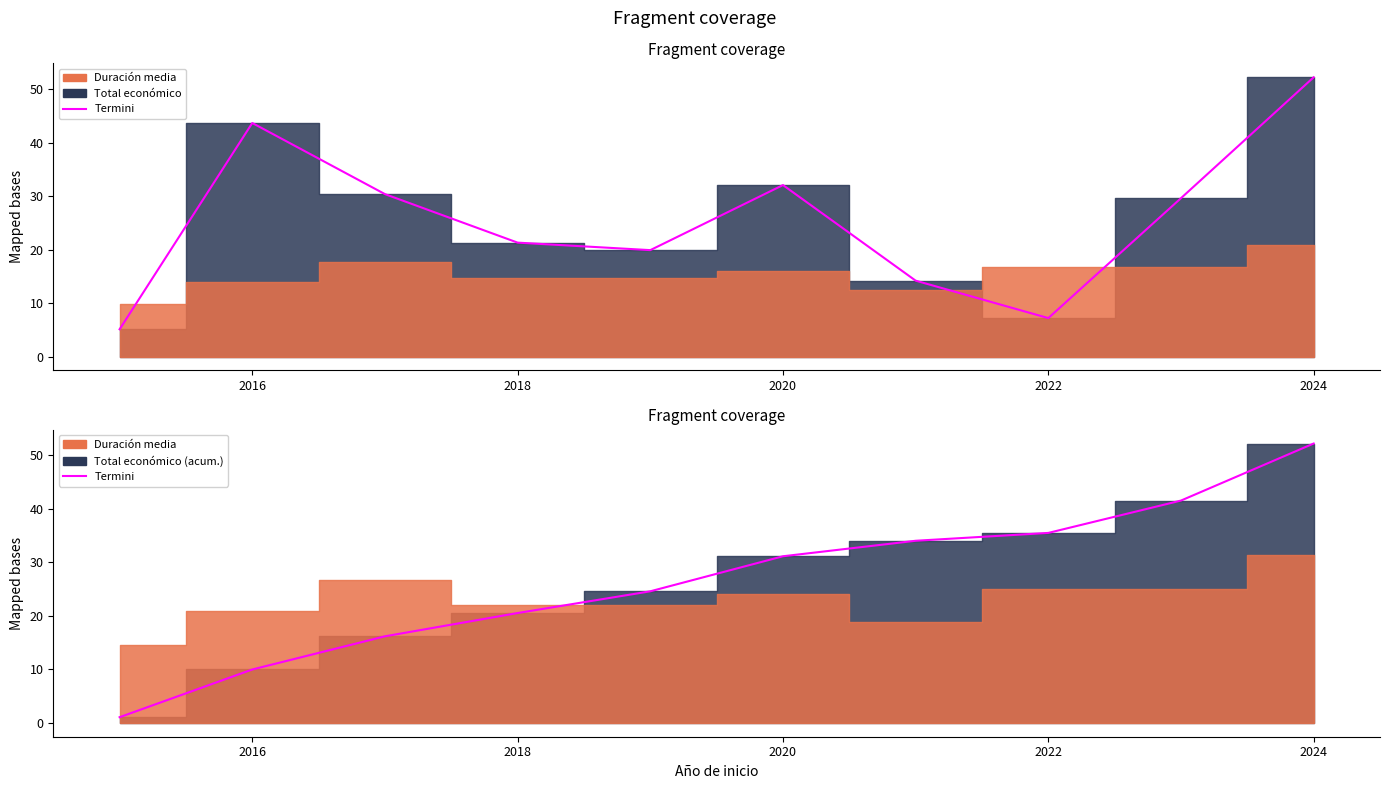

Where does the data first go above 31?

2020